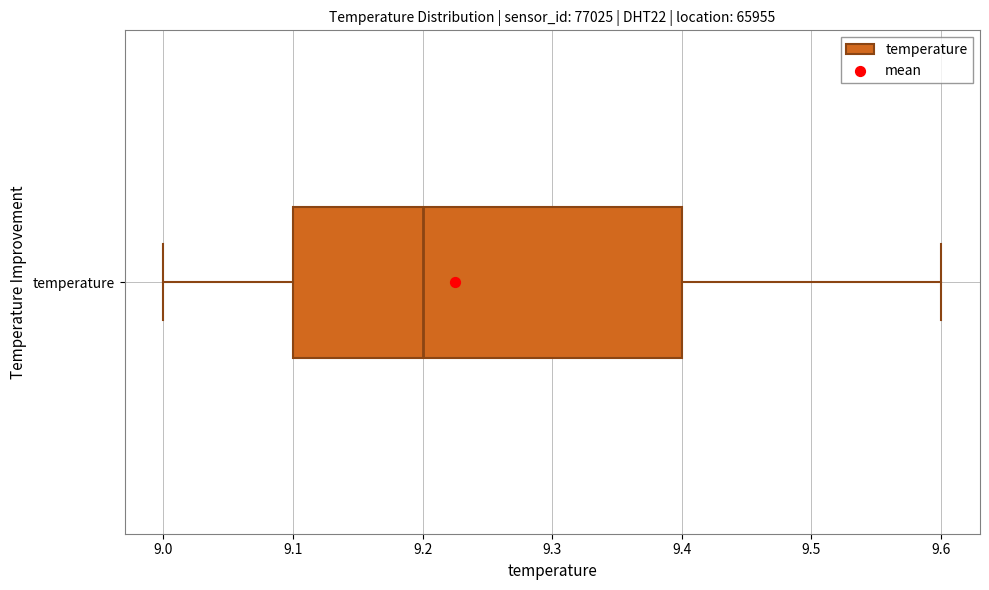

Read this box plot against the x-axis: the position of the median line, the range covered by the box, and the ends of both whiskers. The values are not printed on the chart, so give them approximately, as read against the axis.

median 9.2, box 9.1 to 9.4, whiskers 9.0 to 9.6